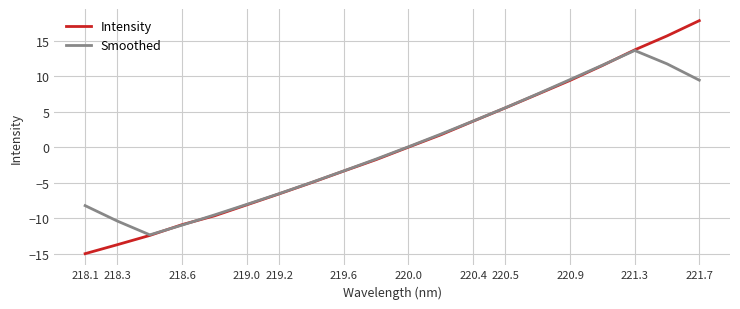

What is the greatest value displayed?

17.8